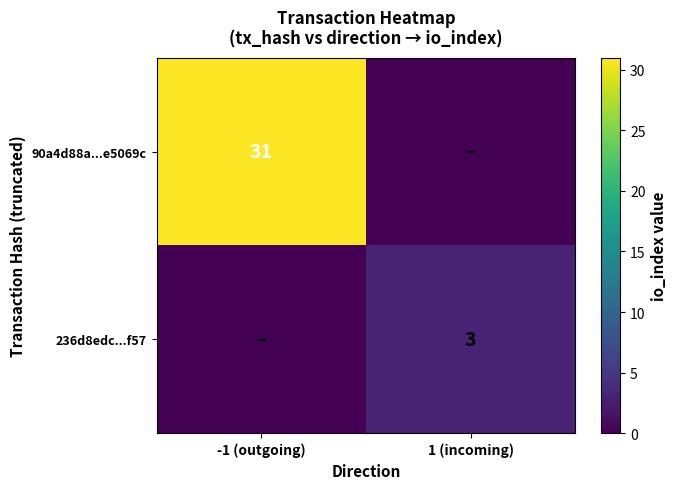

What is the greatest value displayed?

31